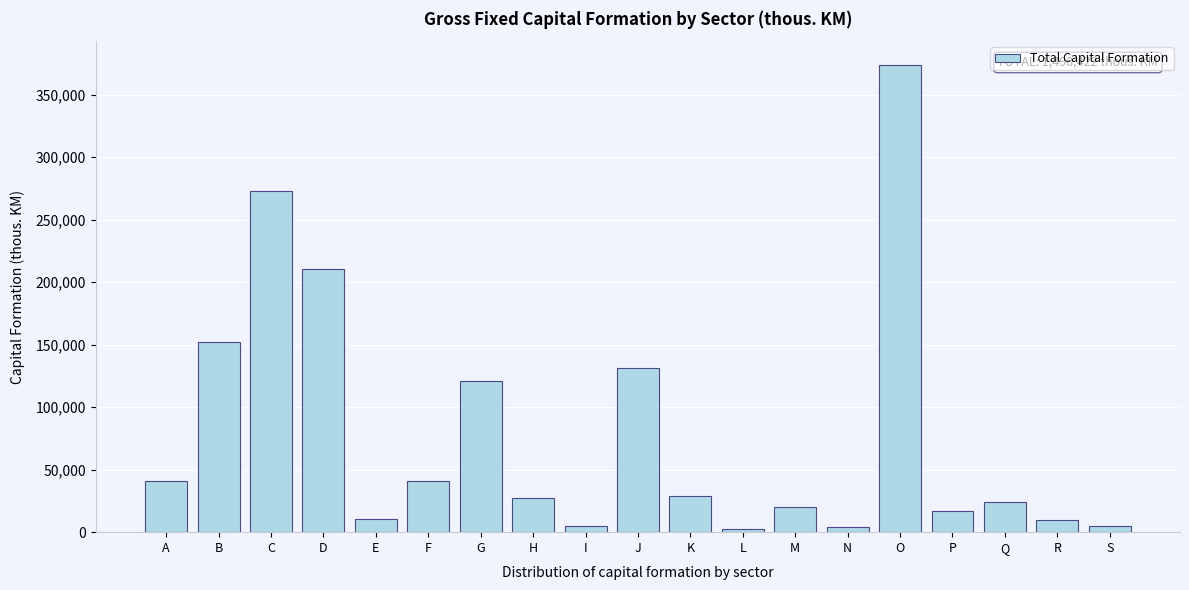

Read the value at P.

16948